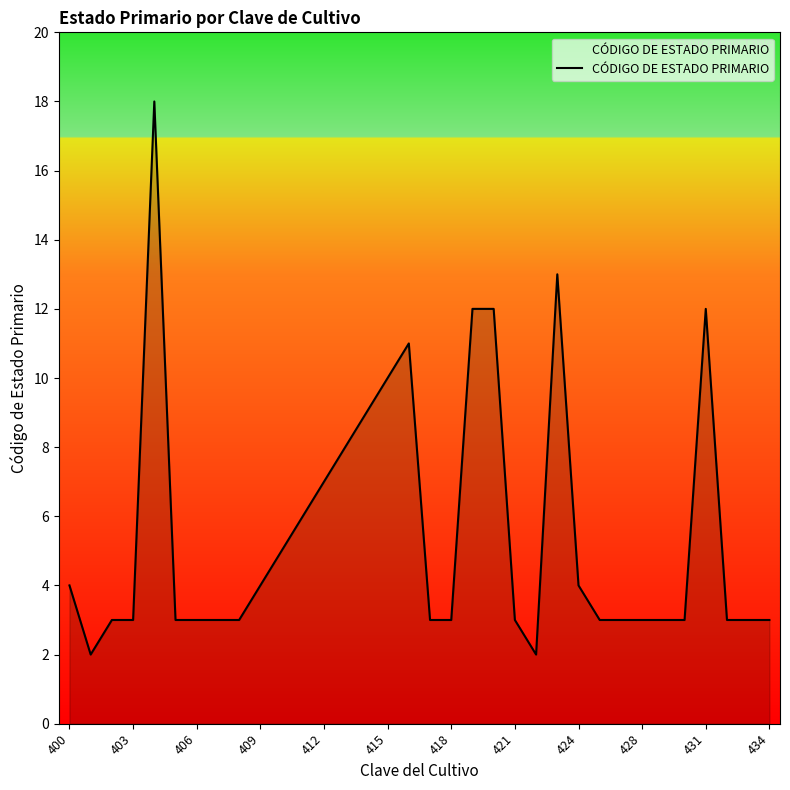

What is the maximum value shown in the chart?

18